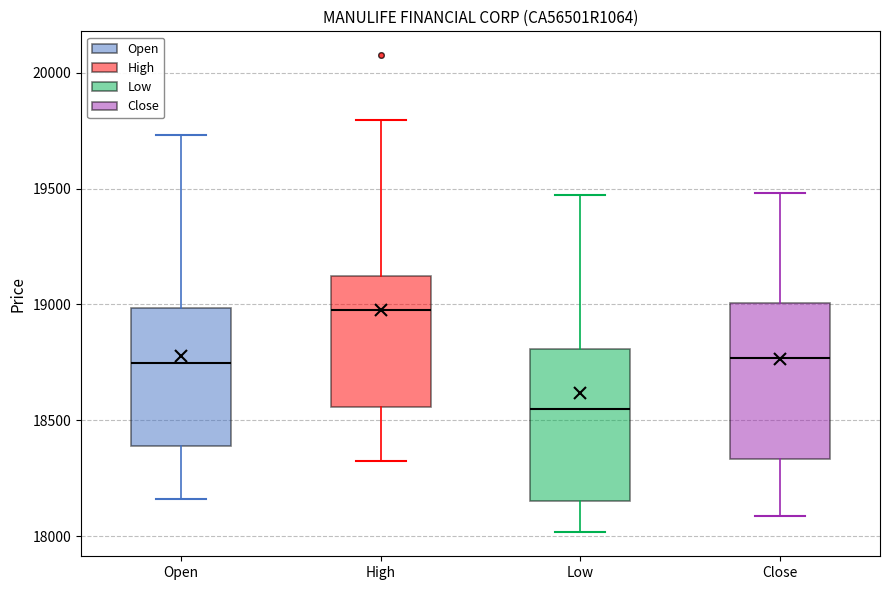

Reading left to right, read every box against the y-axis: the position of its median line, the range the box covers, and the ends of its whiskers. The values are not printed on the chart, so give them approximately, as read against the axis.

Open: median 18750, box 18400 to 19000, whiskers 18150 to 19750
High: median 19000, box 18550 to 19100, whiskers 18300 to 19800
Low: median 18550, box 18150 to 18800, whiskers 18000 to 19450
Close: median 18750, box 18350 to 19000, whiskers 18100 to 19500